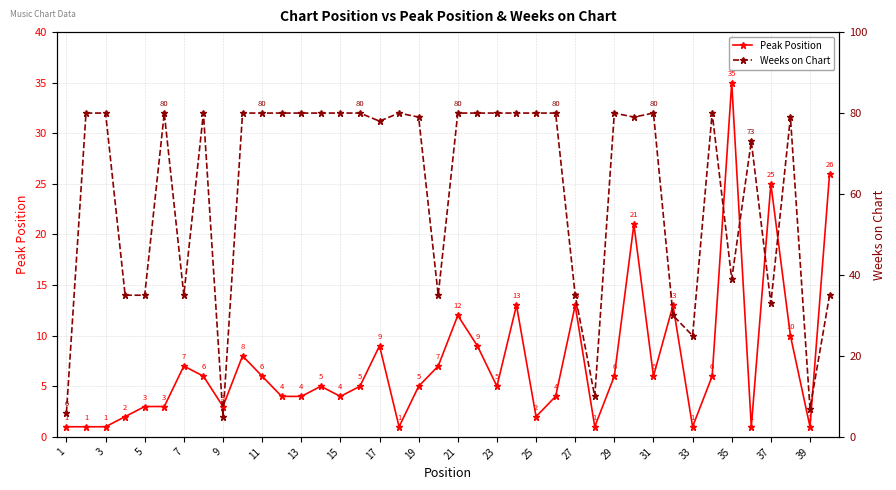

What is the maximum value for Weeks on Chart?

80